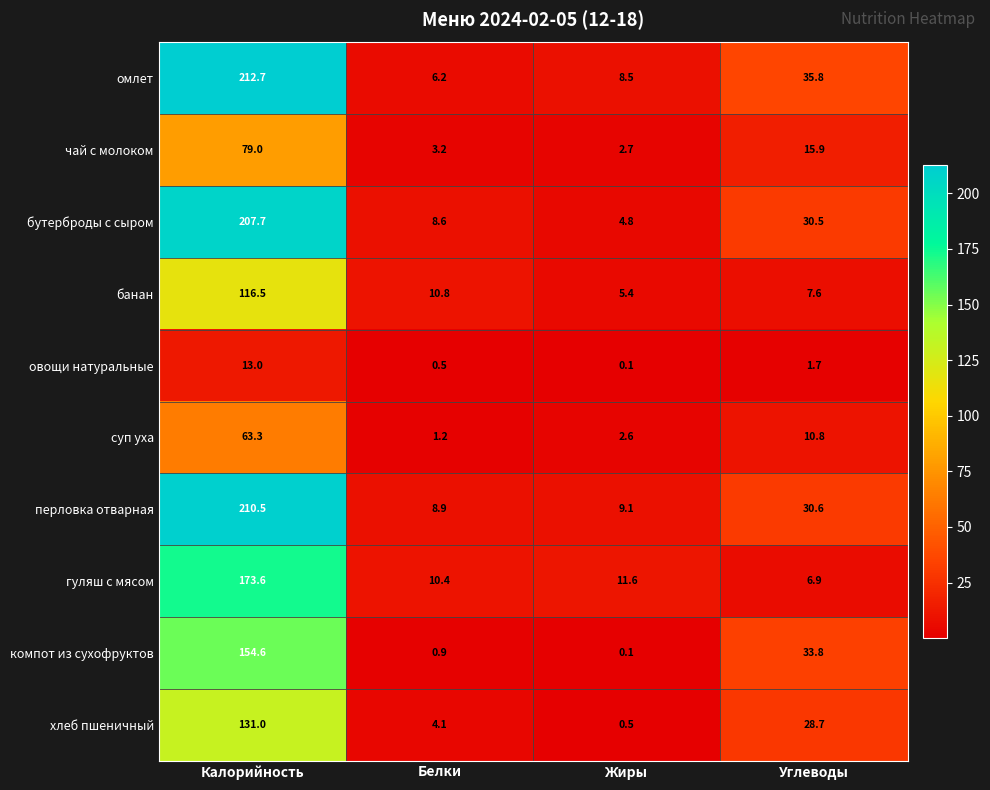

What is the minimum value shown in the chart?

0.1